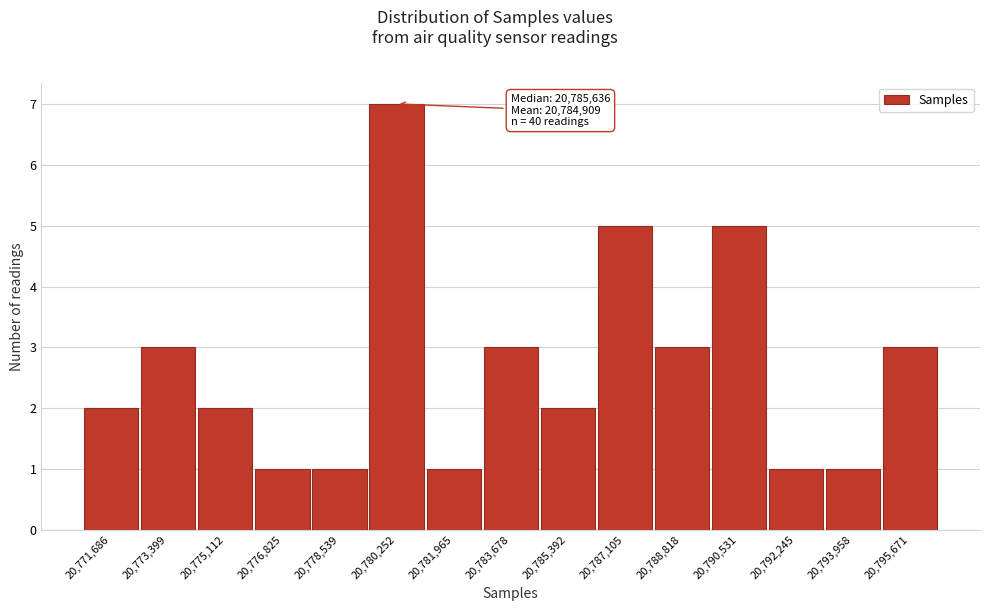

Reading left to right, extract all data points from this chart.

20,771,686=2	20,773,399=3	20,775,112=2	20,776,825=1	20,778,539=1	20,780,252=7	20,781,965=1	20,783,678=3	20,785,392=2	20,787,105=5	20,788,818=3	20,790,531=5	20,792,245=1	20,793,958=1	20,795,671=3